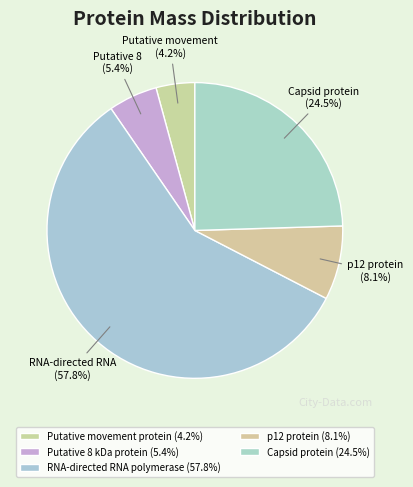

How many segments does this pie chart have?

5